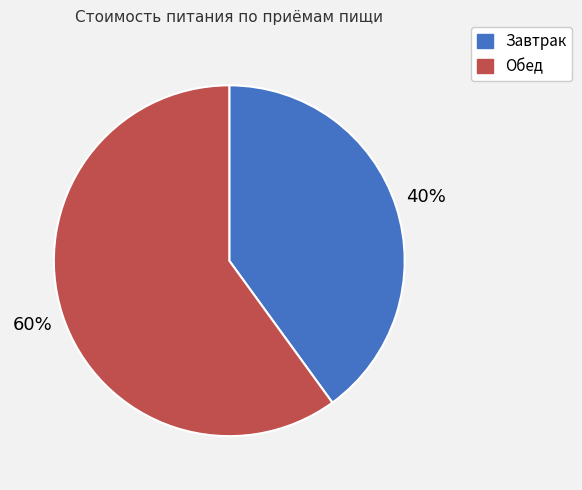

How many slices are in this pie chart?

2